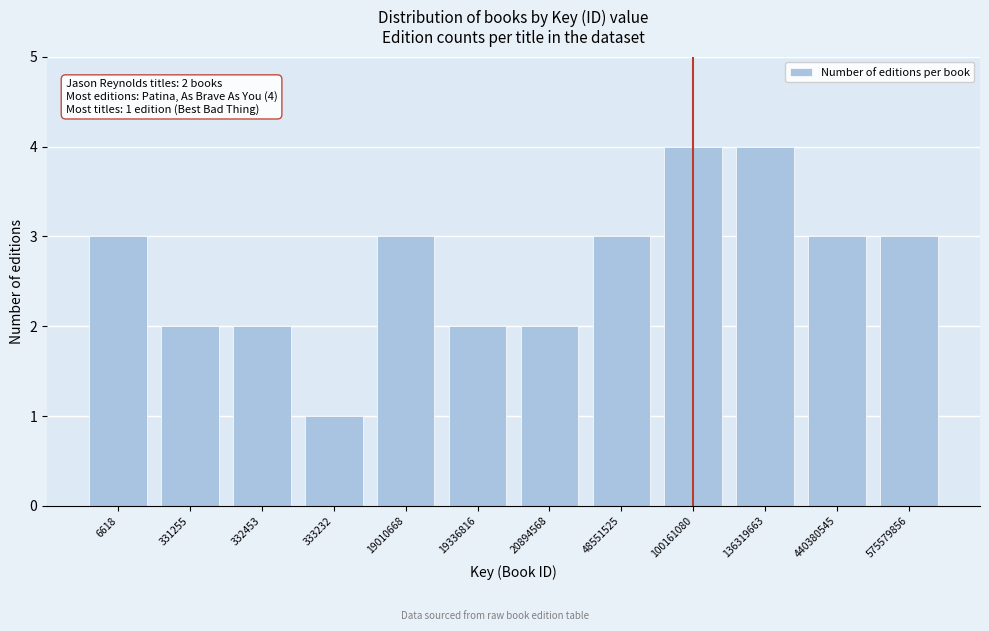

Reading left to right, what are all the values shown in this chart?

3	2	2	1	3	2	2	3	4	4	3	3